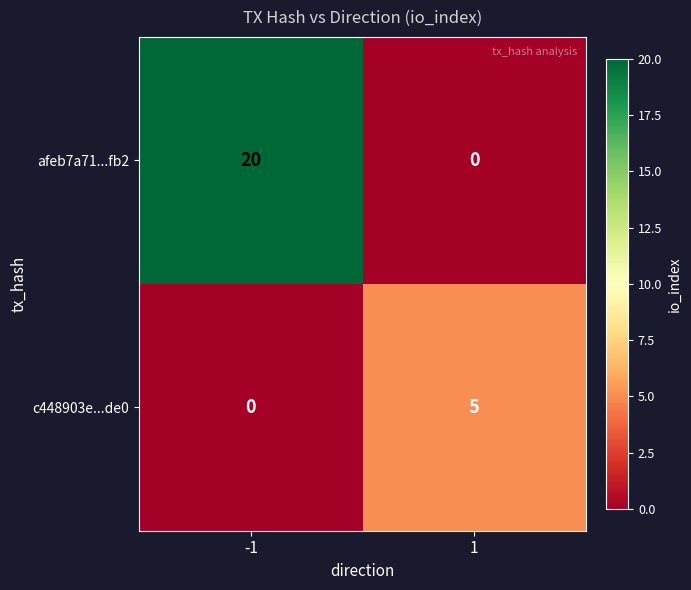

Is the value of c448903e...de0 at 1 greater than the value of afeb7a71...fb2 at -1?

No